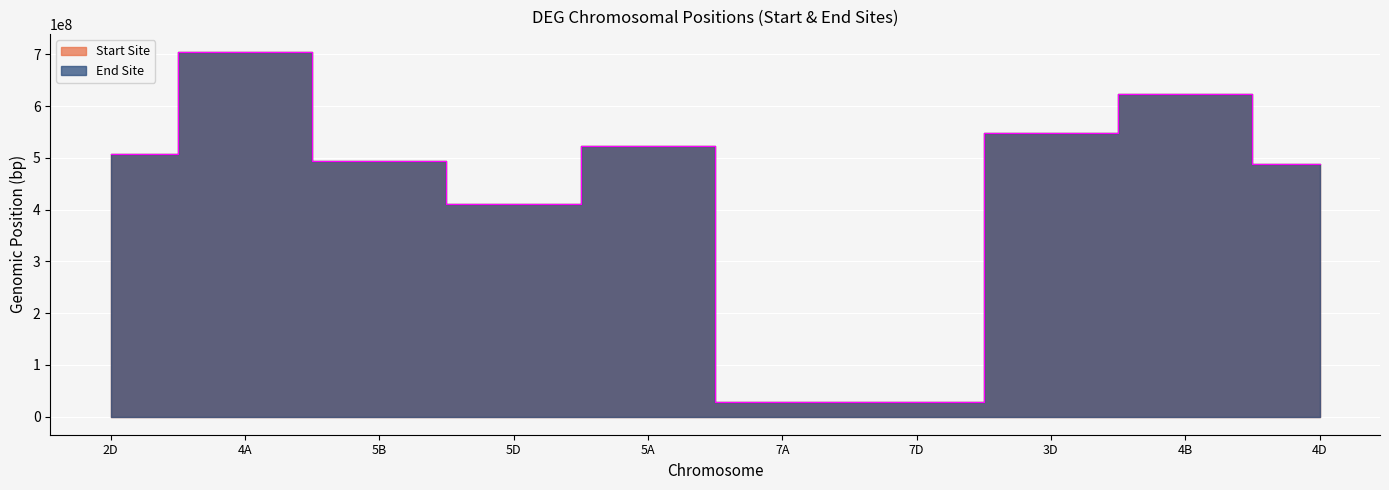

How many values in the Start Site series are below 508063150?

5